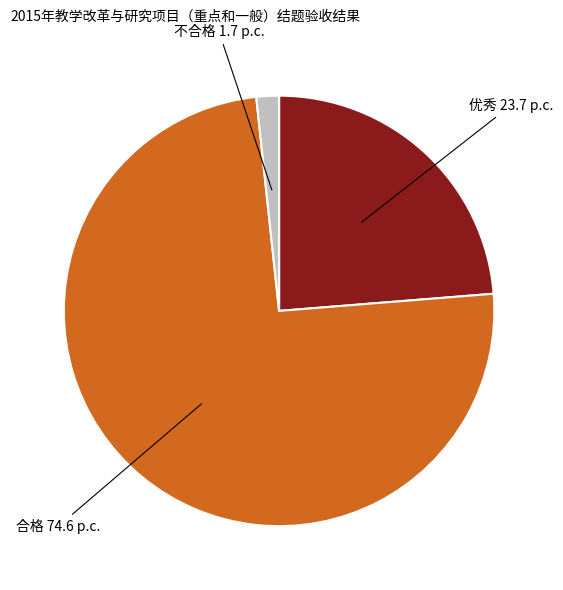

Is there a majority slice in this chart?

Yes